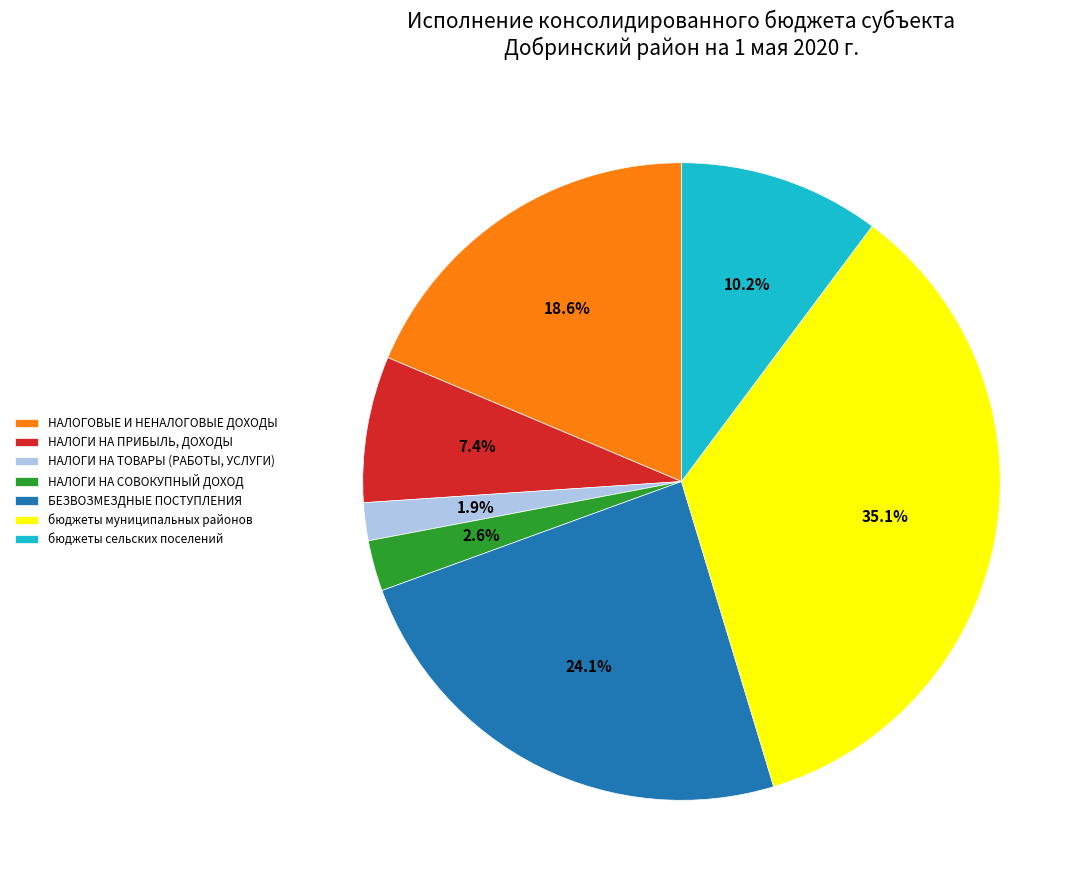

To the nearest percent, what percentage of the pie is НАЛОГИ НА СОВОКУПНЫЙ ДОХОД?

3%